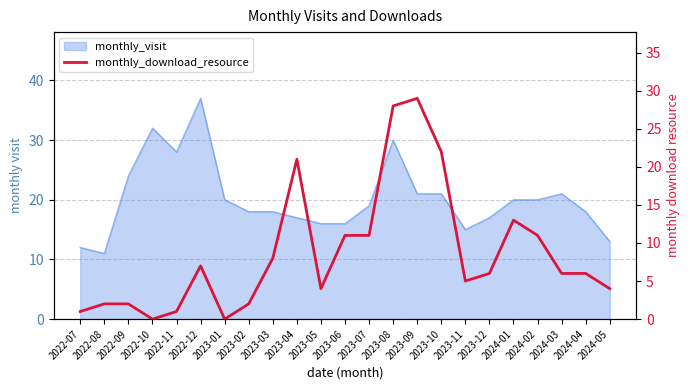

The chart shows a value of 11 at 2023-07. True or false?

True